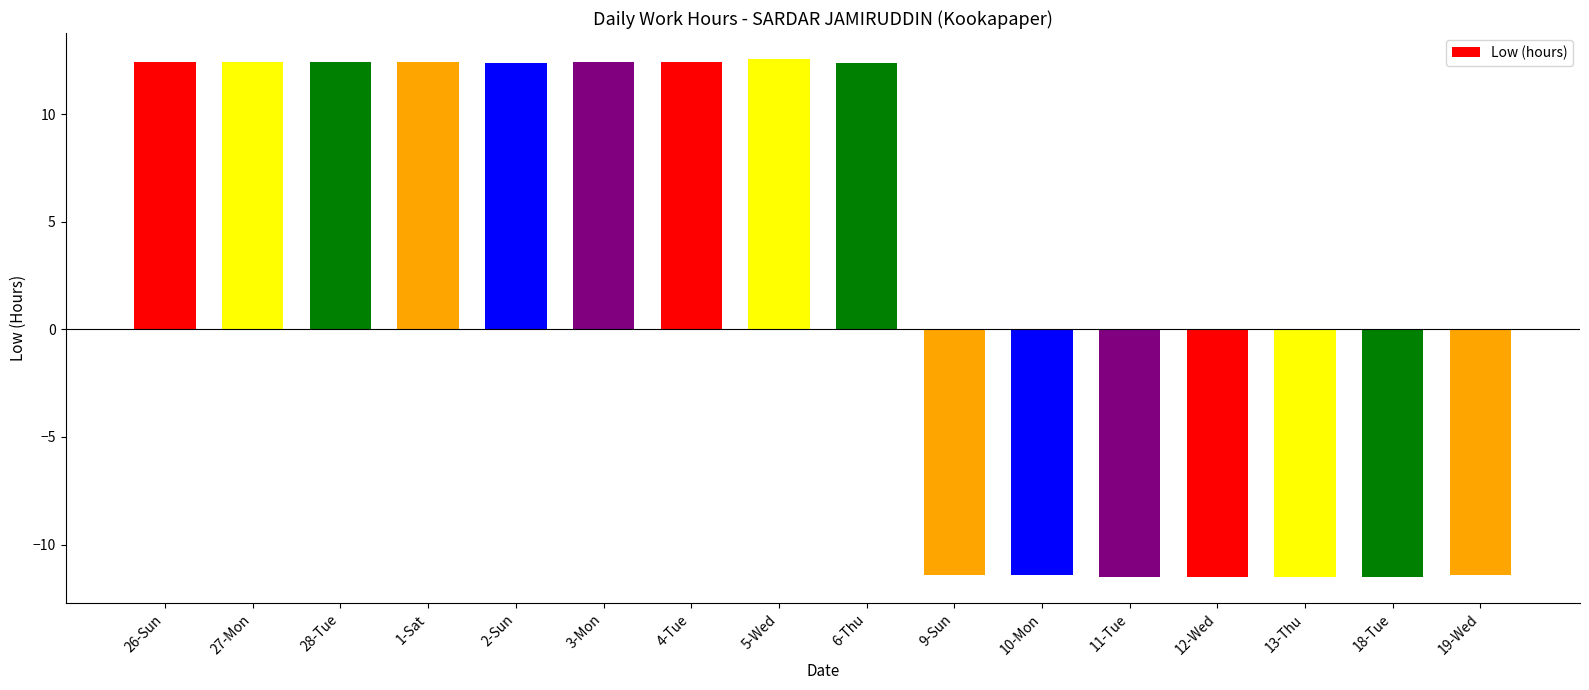

True or false: the data shows -5.4 at 11-Tue.

False